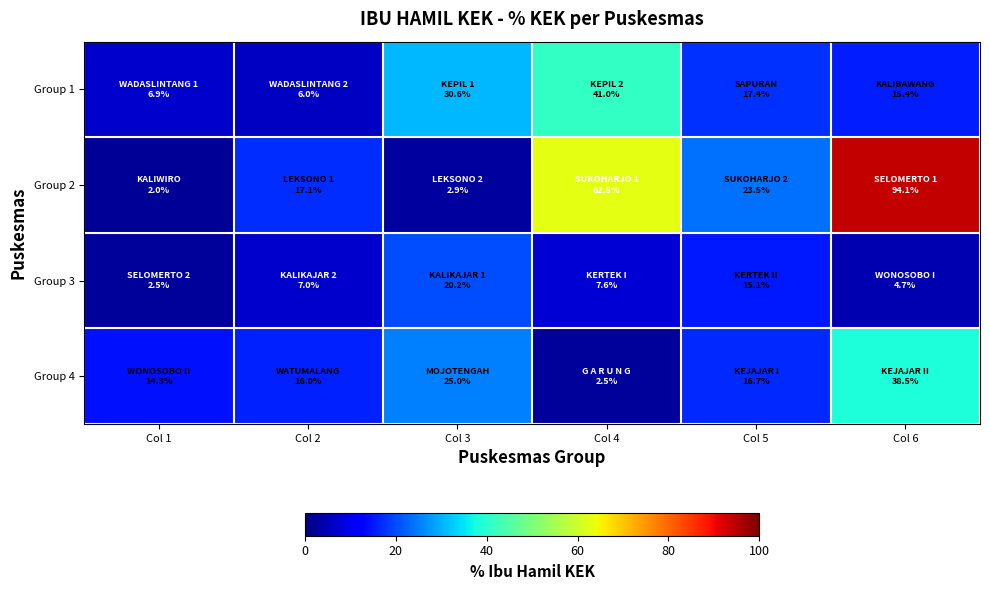

Which has a higher value, Col 4 or Col 3?

Col 4